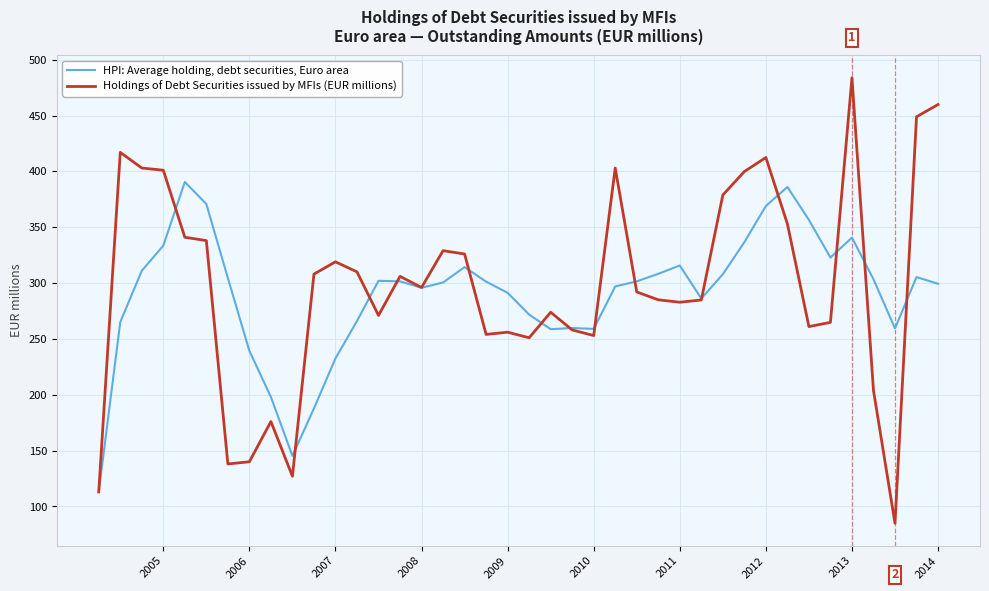

Does the chart display data point markers on the line(s)?

No